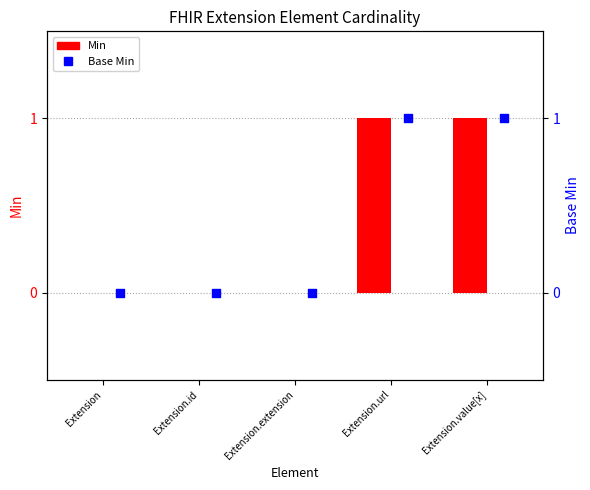

Which series reaches the maximum Y coordinate?

Min